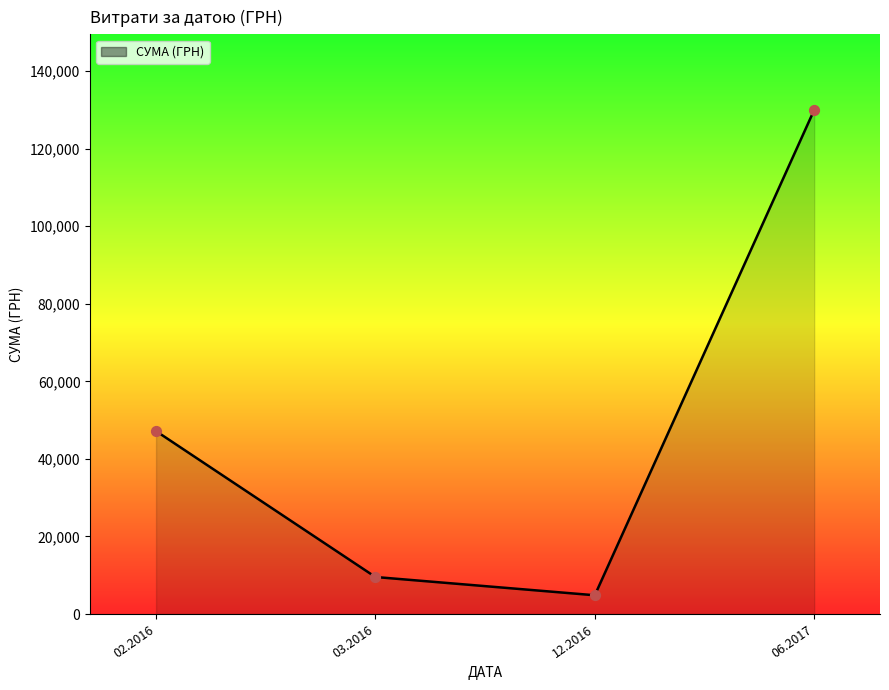

What is the change in value from 03.2016 to 06.2017?

+120447.1